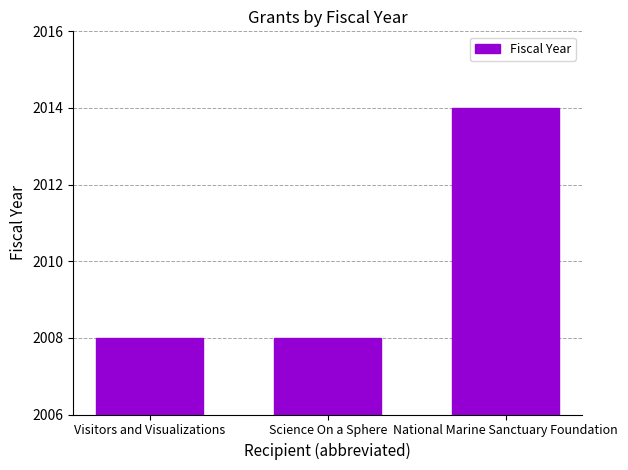

What is the average value?

2010